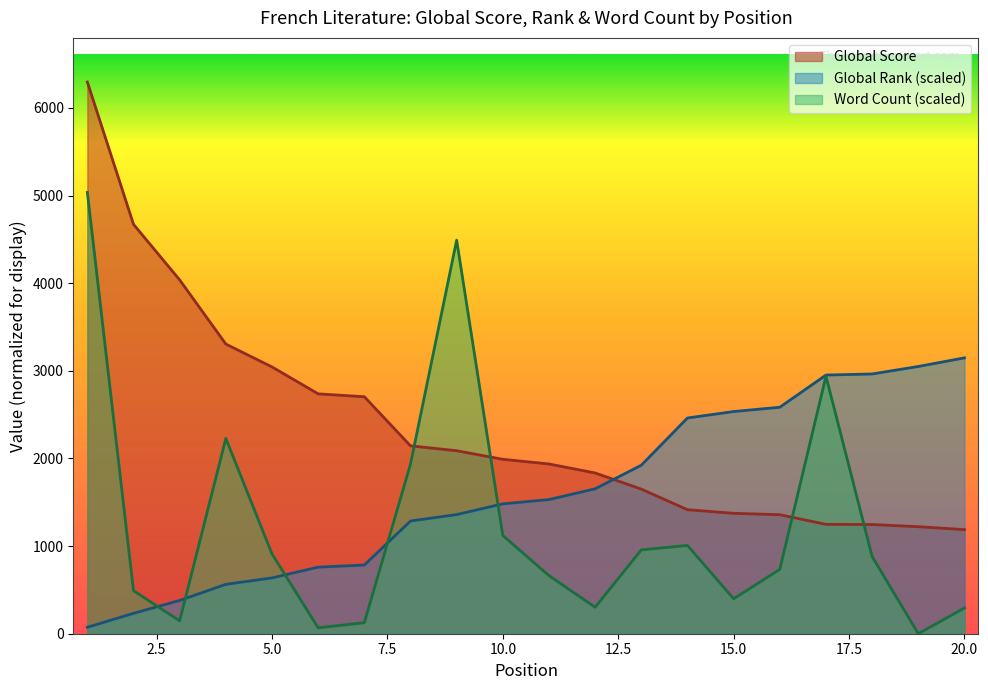

How many data points in Global Score are above 1990?

9